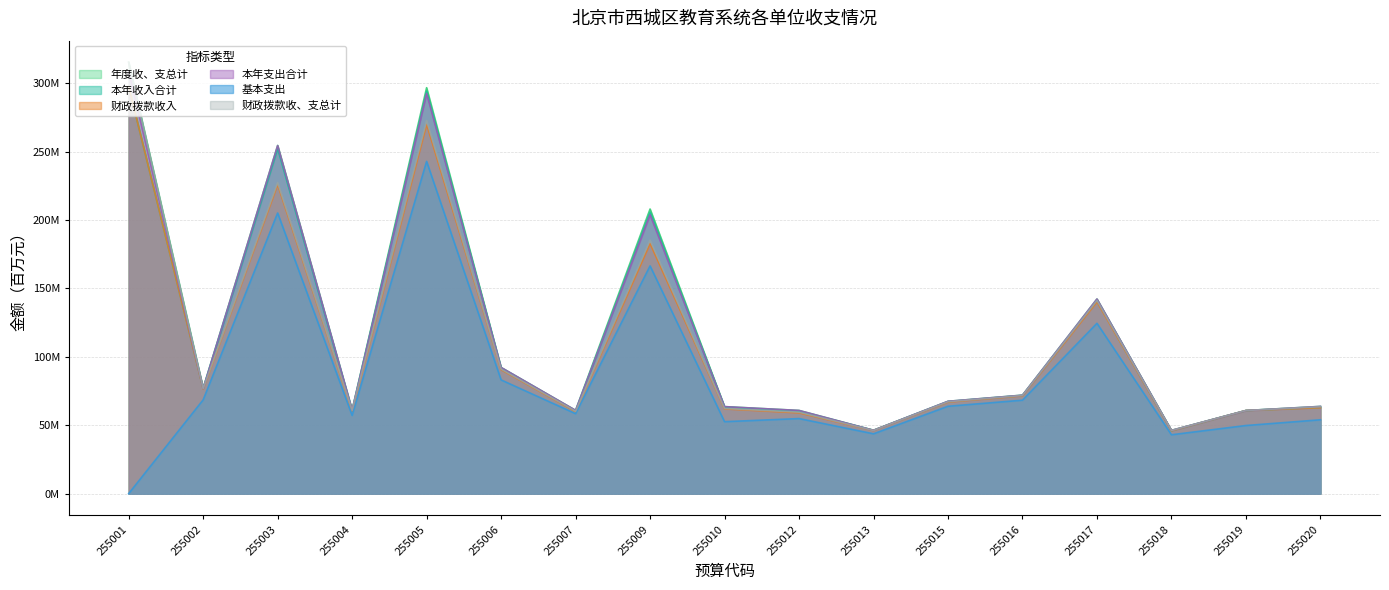

True or false: 年度收、支总计 has more than 0 points higher than both neighbors.

True